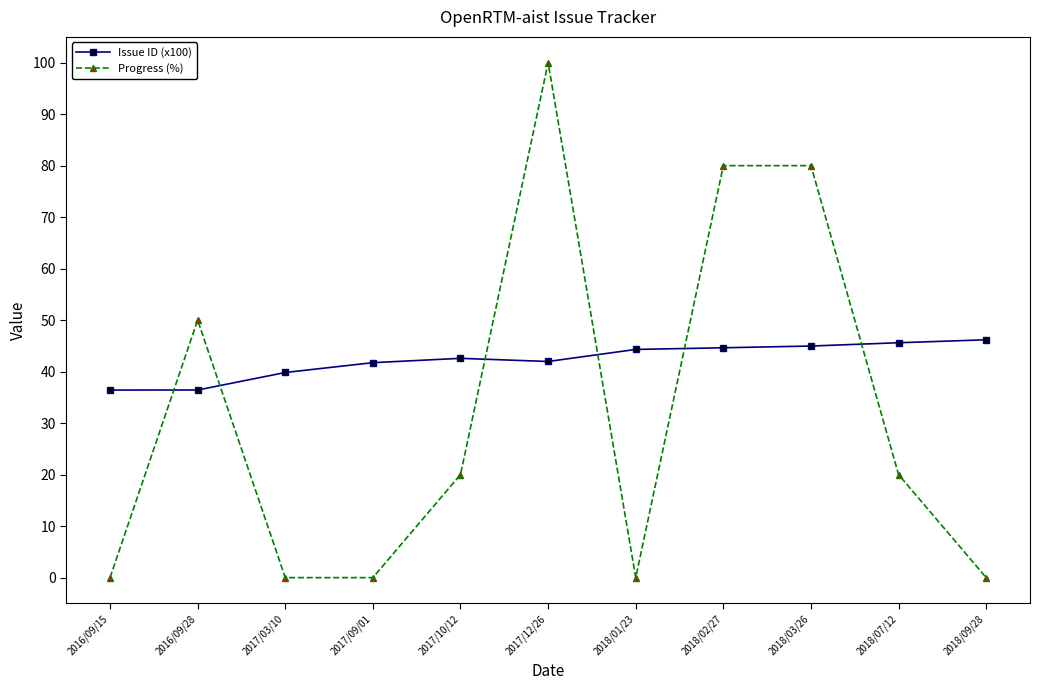

What is the label of the 8th point from the left?

2018/02/27